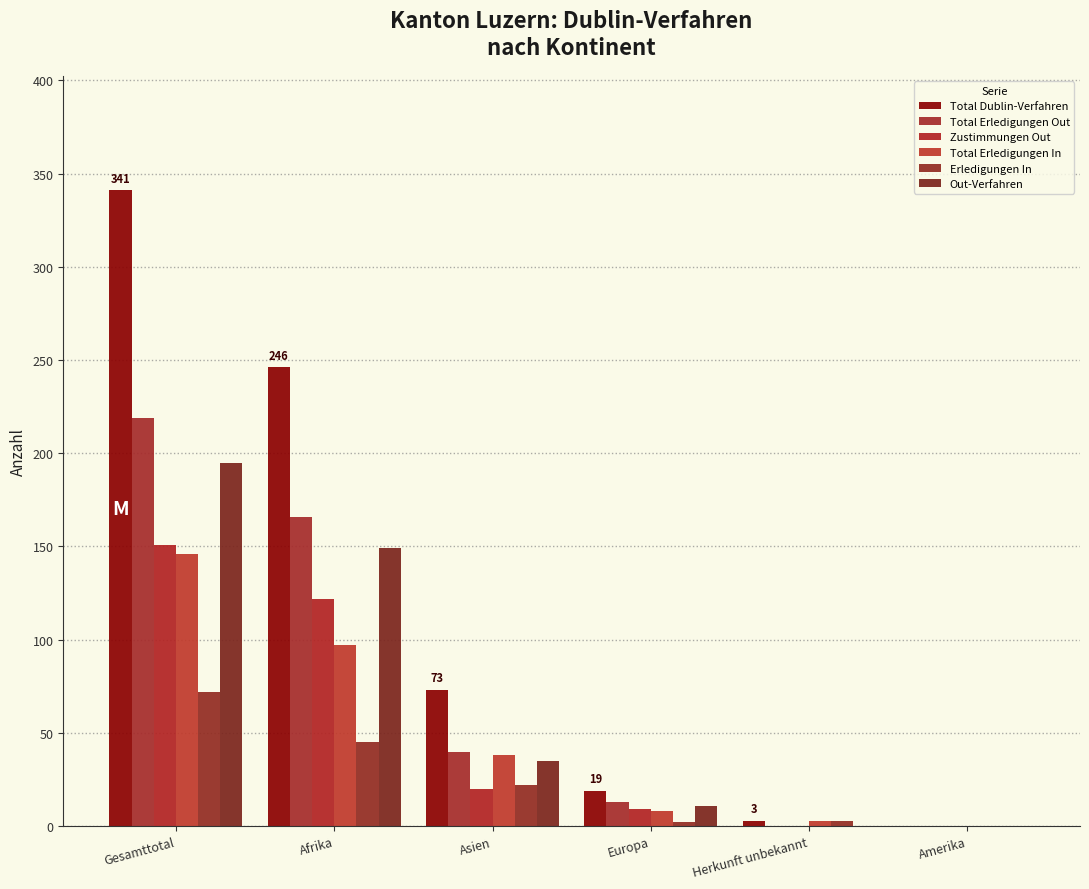

Reading right to left, extract all data points from this chart.

Total Dublin-Verfahren: 0	3	19	73	246	341
Total Erledigungen Out: 0	0	13	40	166	219
Zustimmungen Out: 0	0	9	20	122	151
Total Erledigungen In: 0	3	8	38	97	146
Erledigungen In: 0	3	2	22	45	72
Out-Verfahren: 0	0	11	35	149	195